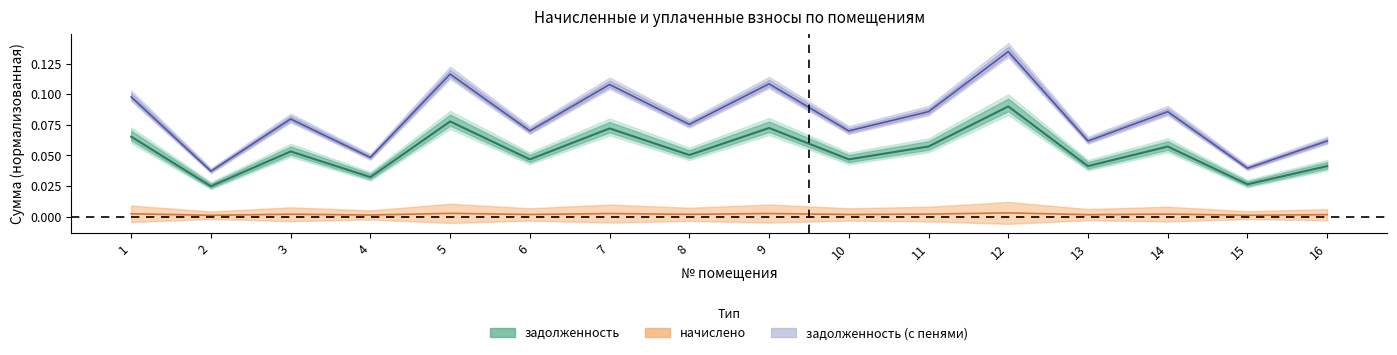

True or false: задолженность and задолженность_пени intersect in this chart.

False